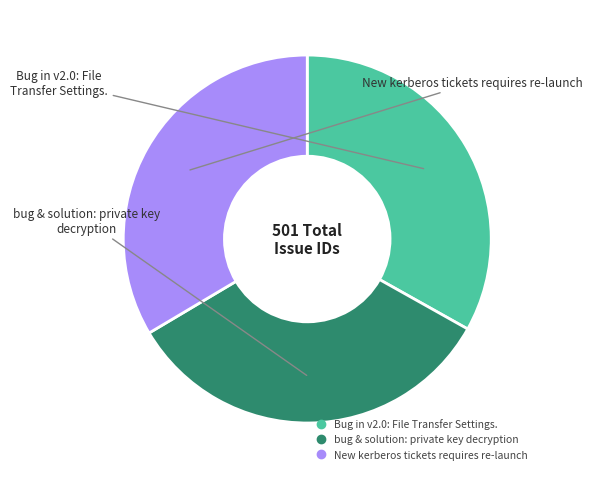

True or false: bug & solution: private key decryption accounts for 33% of the total.

True